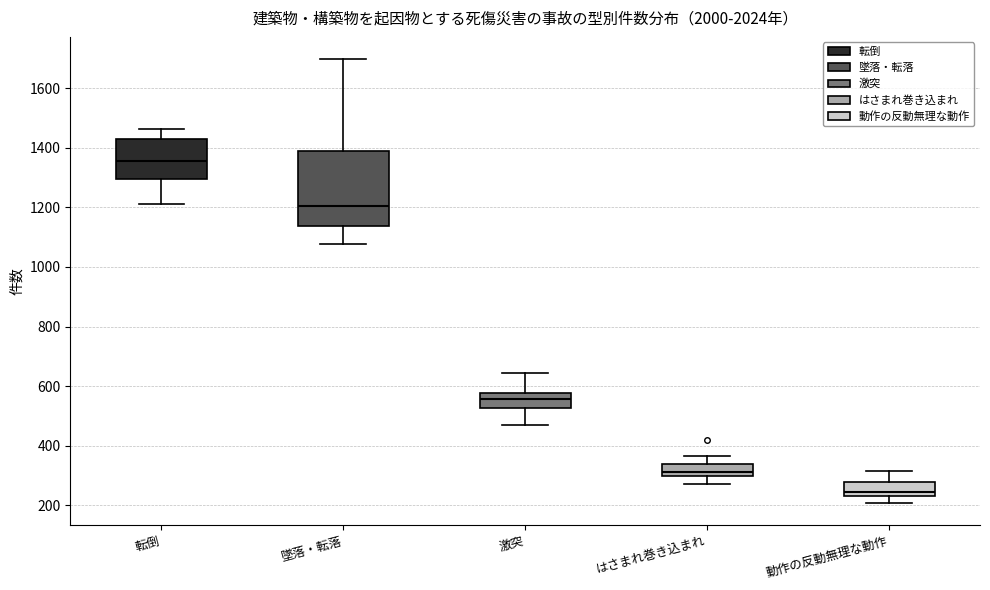

Which box's median line is the highest?

転倒